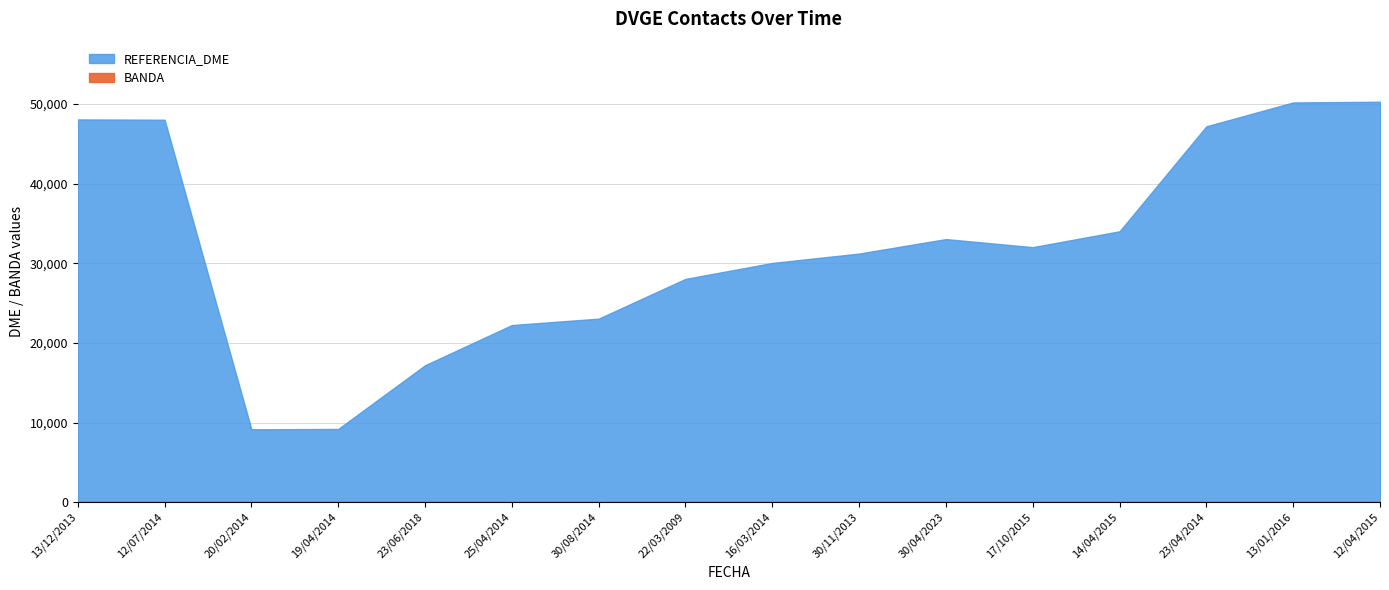

Between 22/03/2009 and 14/04/2015, which is larger?

14/04/2015